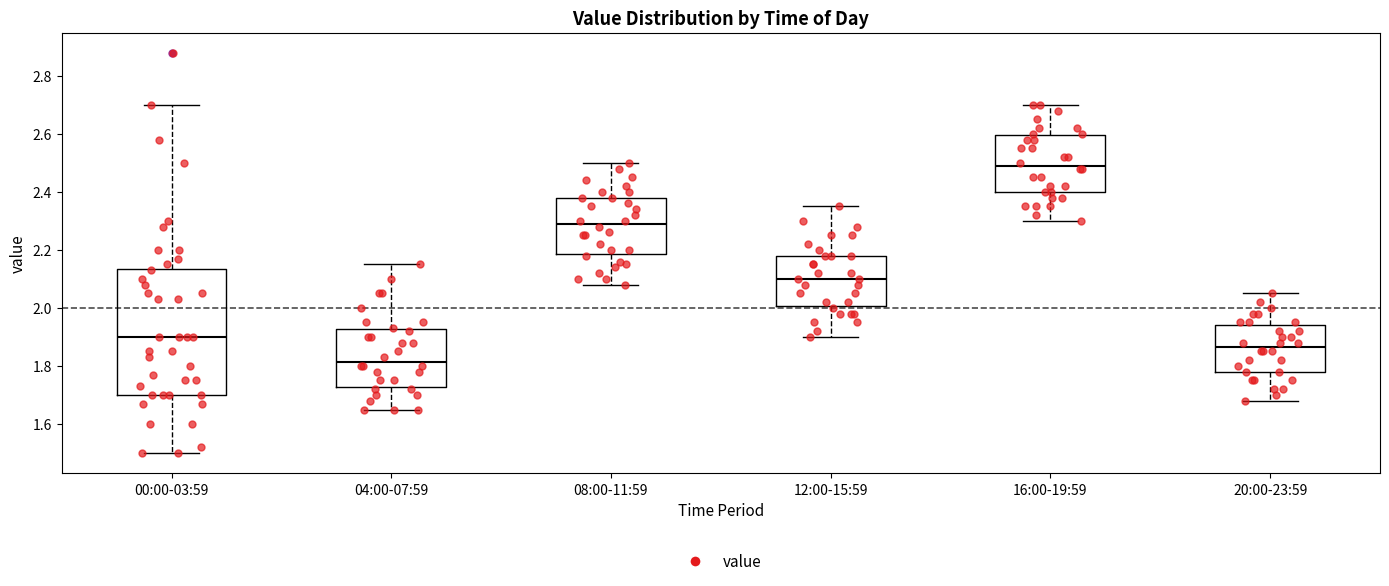

Reading left to right, transcribe this box plot: for each box, give where its median line is, the range the box spans, and where its two whiskers end, as read against the y-axis. The values are not printed on the chart, so give them approximately, as read against the axis.

00:00-03:59: median 1.90, box 1.70 to 2.14, whiskers 1.50 to 2.70
04:00-07:59: median 1.82, box 1.72 to 1.92, whiskers 1.66 to 2.16
08:00-11:59: median 2.30, box 2.18 to 2.38, whiskers 2.08 to 2.50
12:00-15:59: median 2.10, box 2.00 to 2.18, whiskers 1.90 to 2.36
16:00-19:59: median 2.50, box 2.40 to 2.60, whiskers 2.30 to 2.70
20:00-23:59: median 1.86, box 1.78 to 1.94, whiskers 1.68 to 2.06